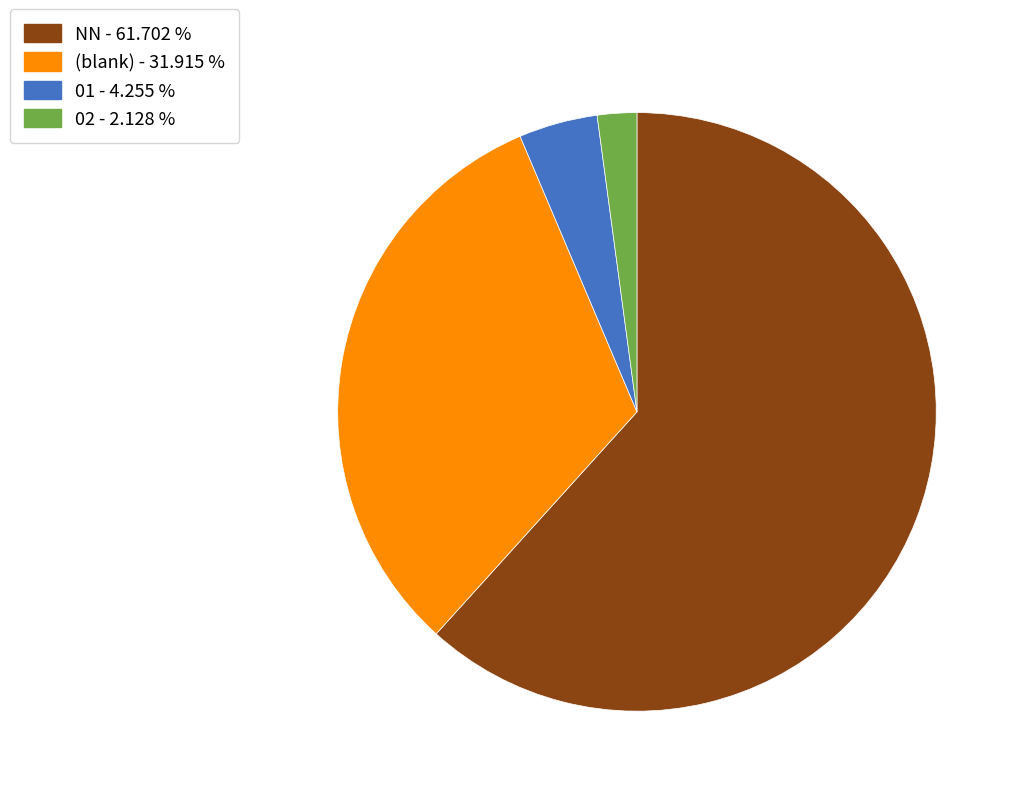

How many slices are in this pie chart?

4